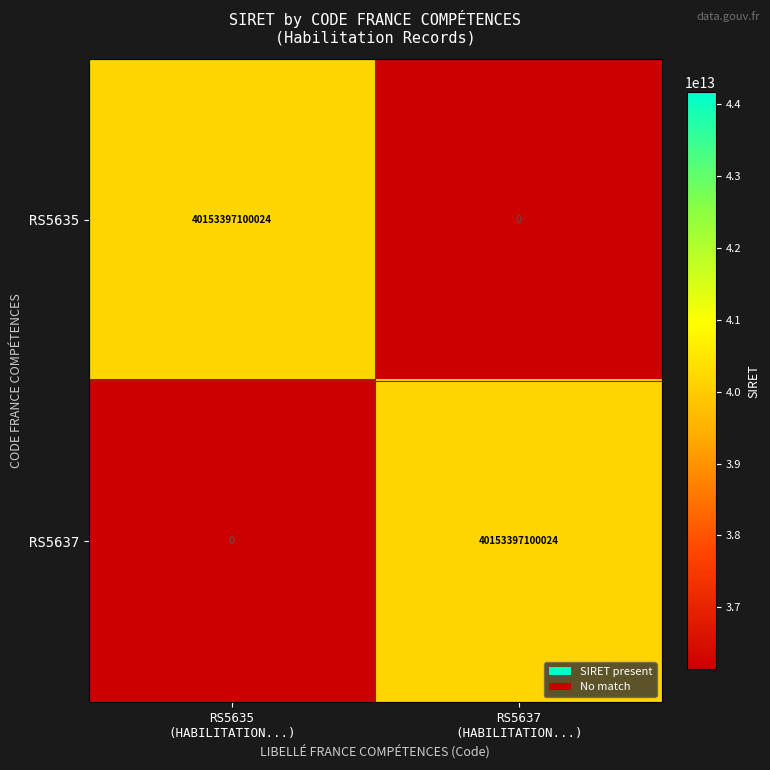

List the series in order of their peak value, lowest first.

RS5635, RS5637